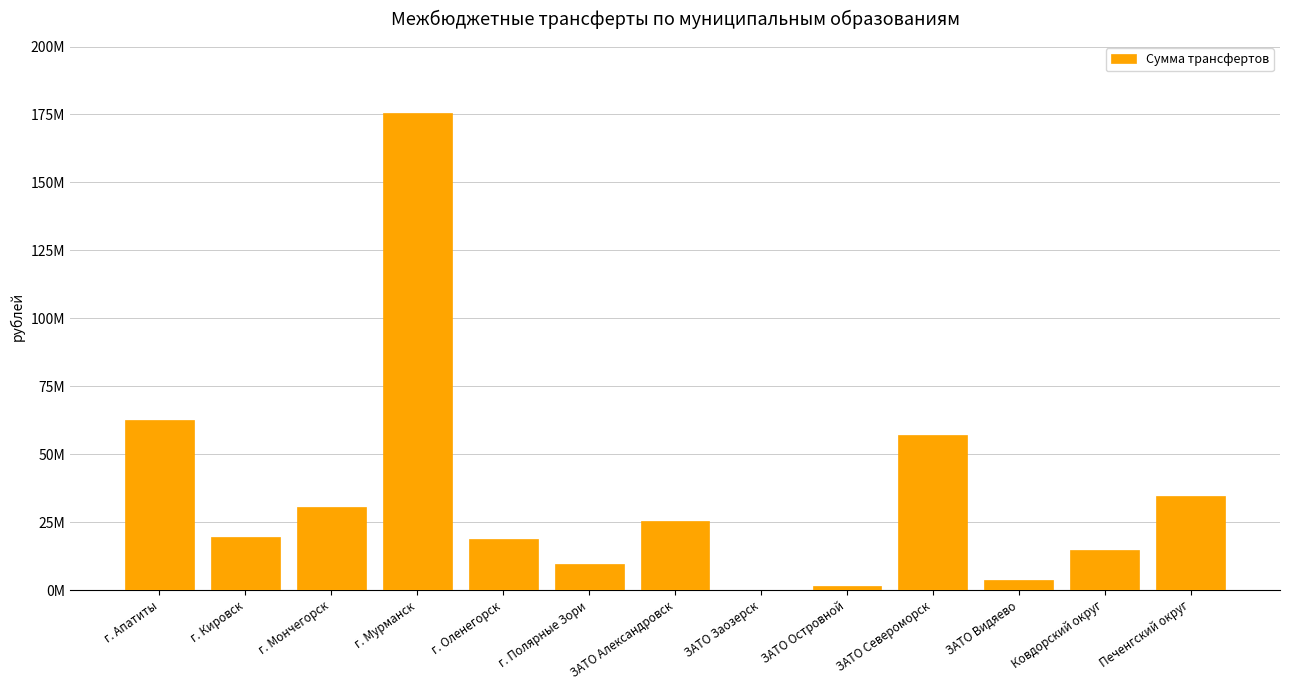

What is the change in value from г. Мурманск to ЗАТО Видяево?

-171646700